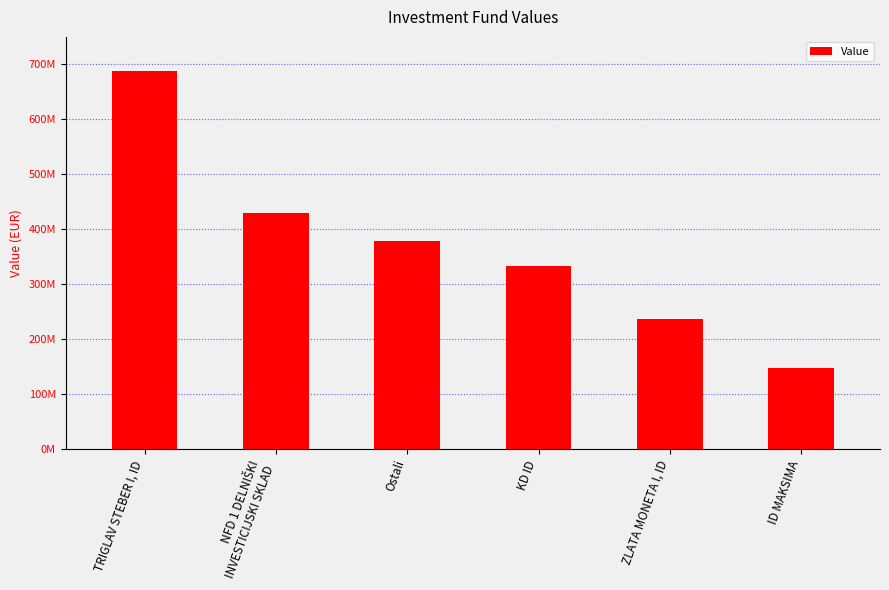

Are the bars horizontal?

No